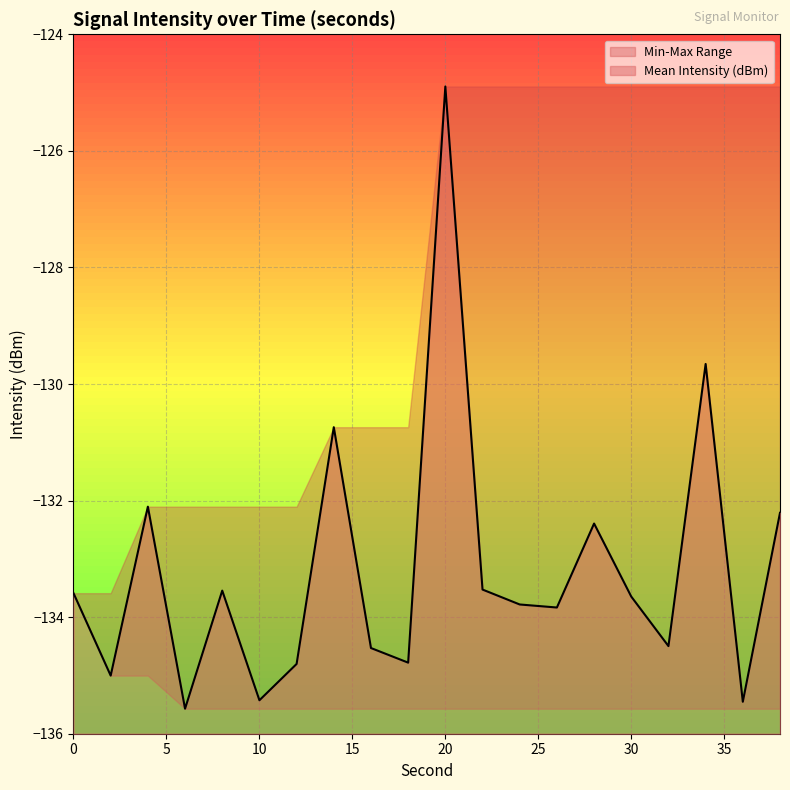

True or false: Mean Intensity (dBm) and Rolling Max (dBm) intersect in this chart.

False